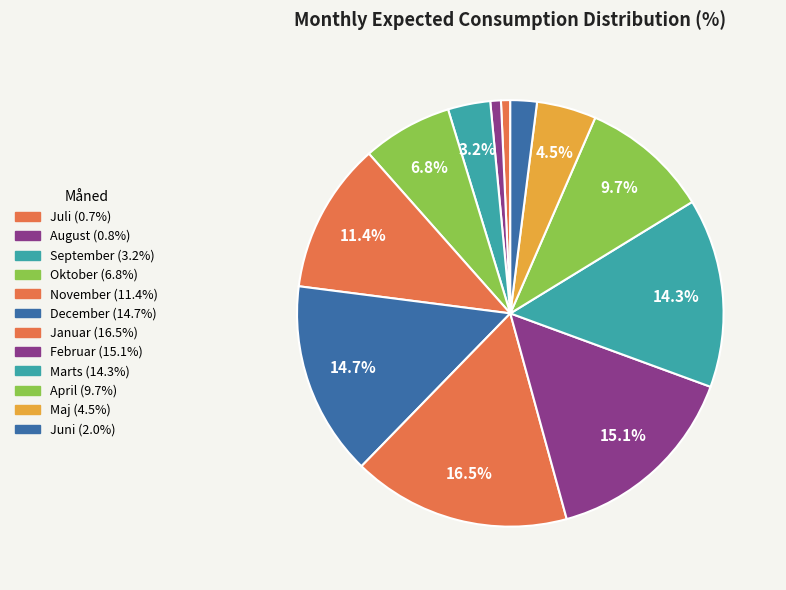

Which has a higher value, September or April?

April